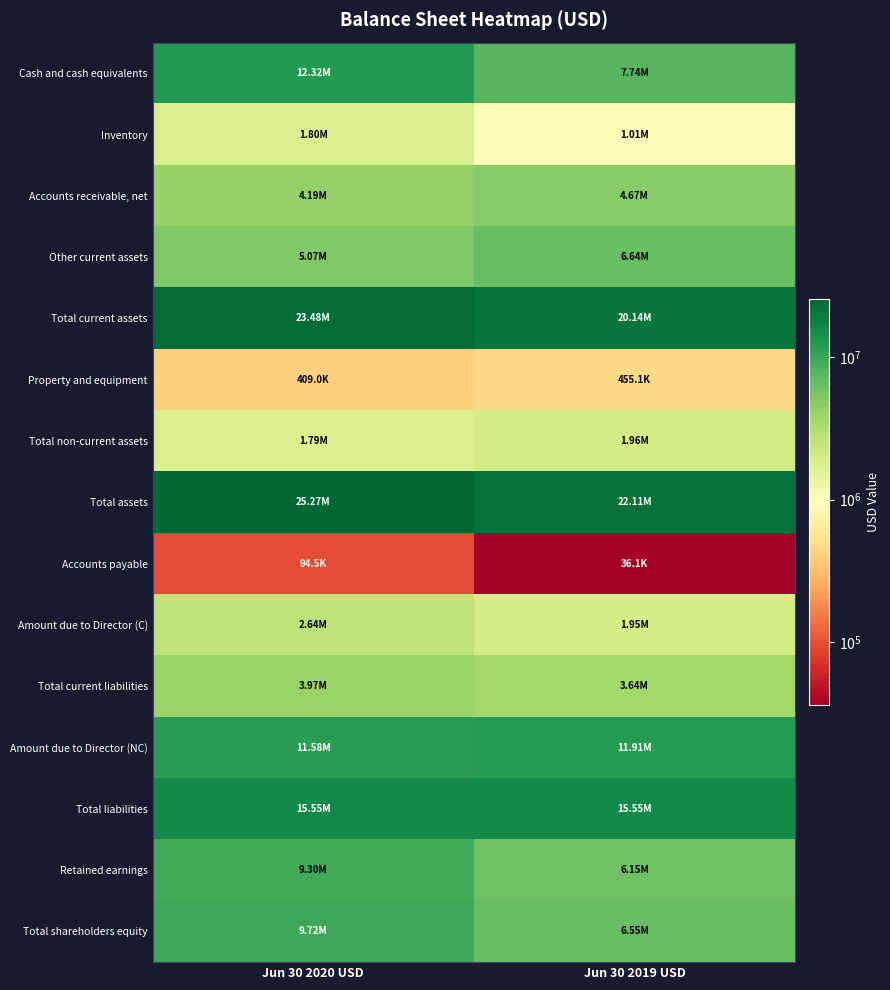

Between Jun 30 2019 USD and Jun 30 2020 USD, which is larger?

Jun 30 2020 USD